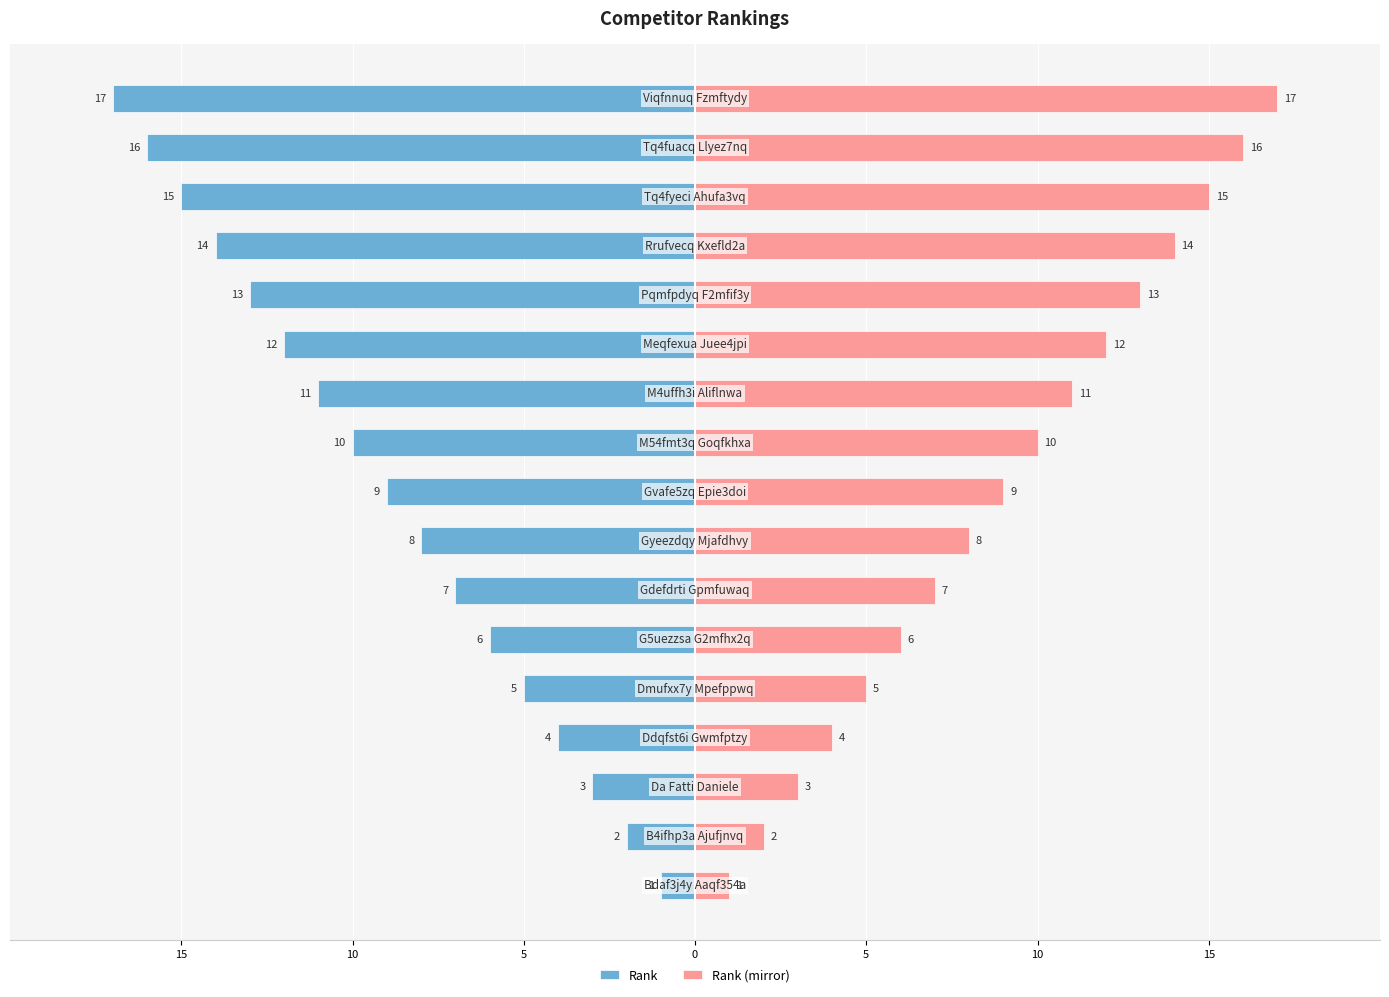

What is the value of the Rank bar at the 17th from the left?

-17